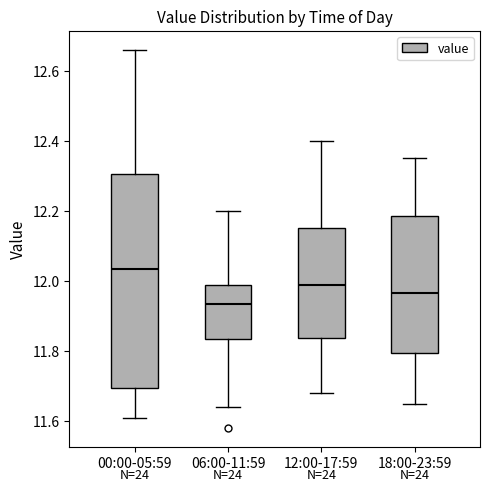

Where does the upper whisker of the box for 00:00-05:59 end on the y-axis? The values are not printed on the chart, so give them approximately, as read against the axis.

12.66